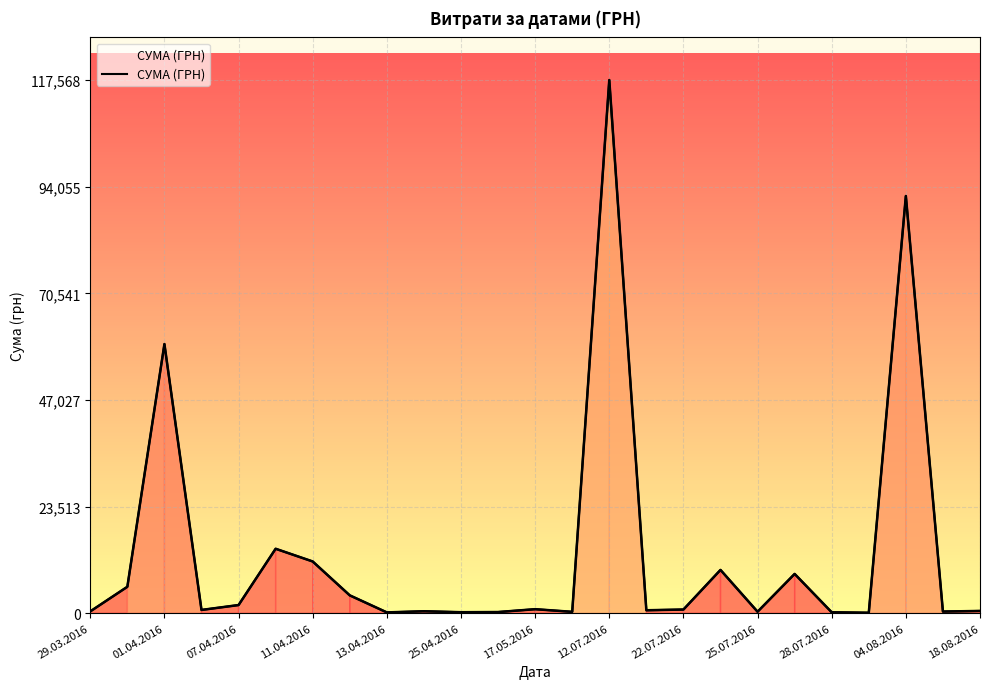

The chart shows a value of 661.0 at 29.03.2016. True or false?

False